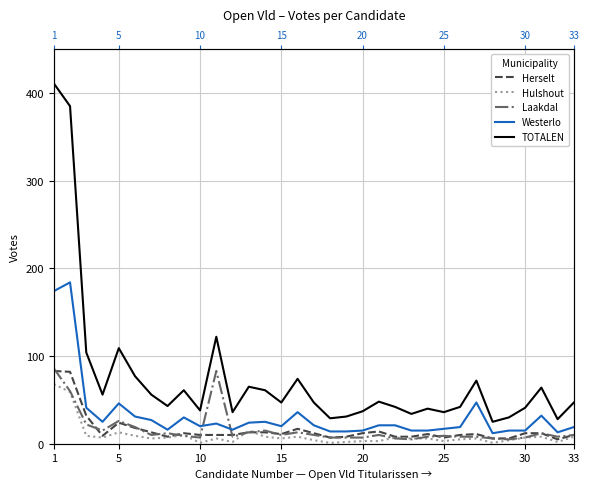

Which series has the largest total across all categories?

TOTALEN